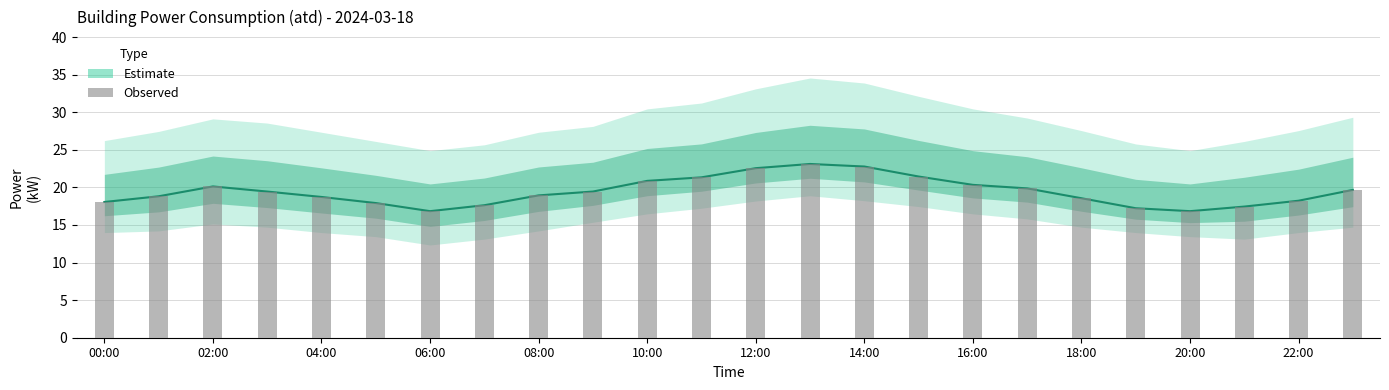

Which label corresponds to the largest value in the chart?

13